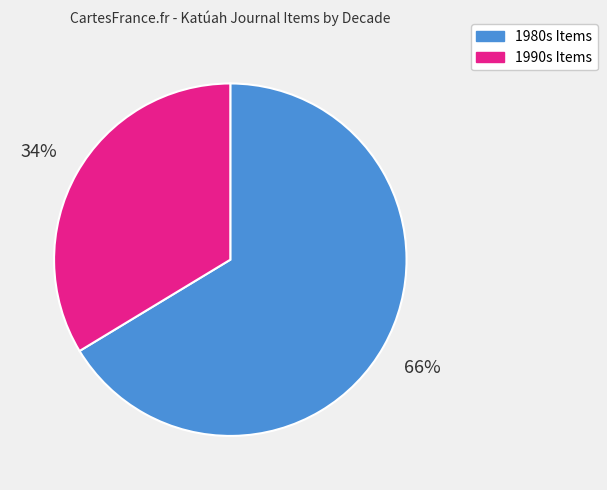

How many slices are in this pie chart?

2